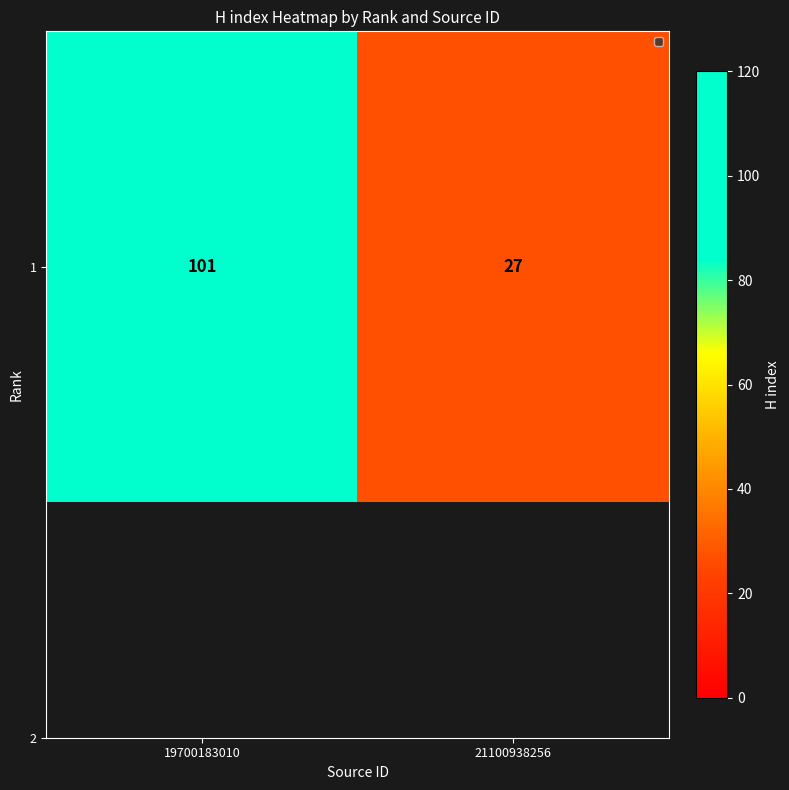

What is the sum of the values at 19700183010 and 21100938256?

128